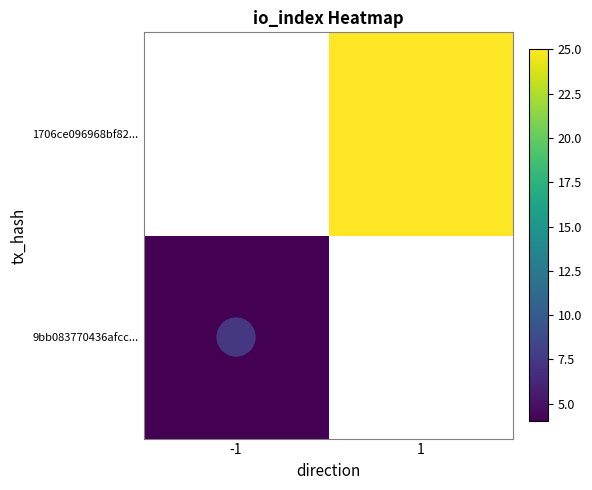

How many series are shown in this chart?

2